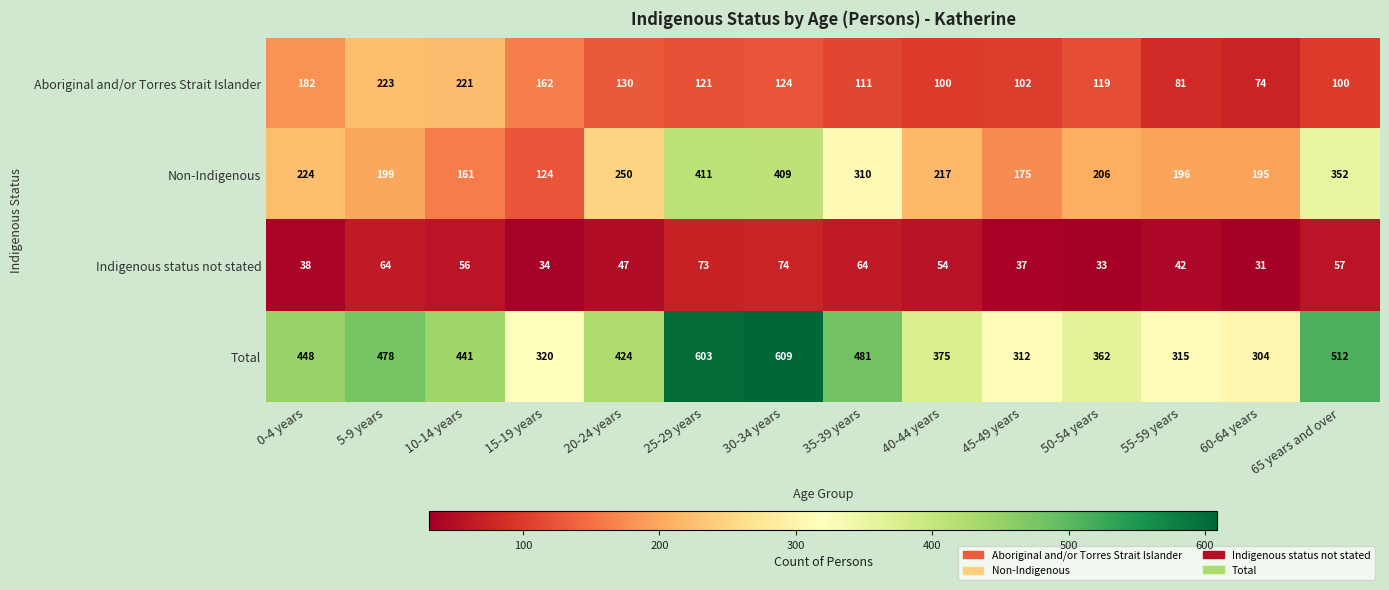

True or false: Total has a value of 217 at 10-14 years.

False